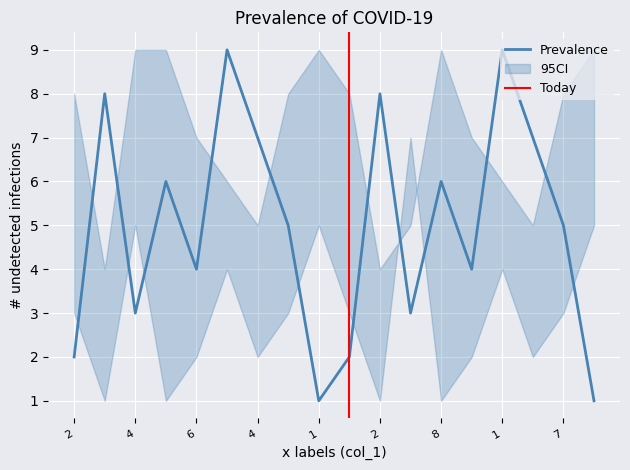

What is the maximum value shown in the chart?

9